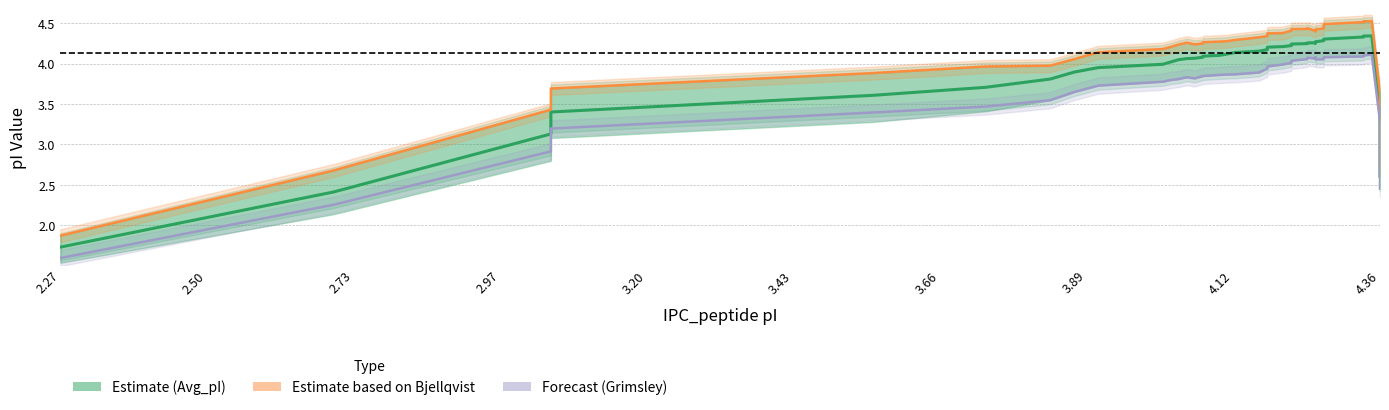

What is the minimum value shown in the chart?

1.6